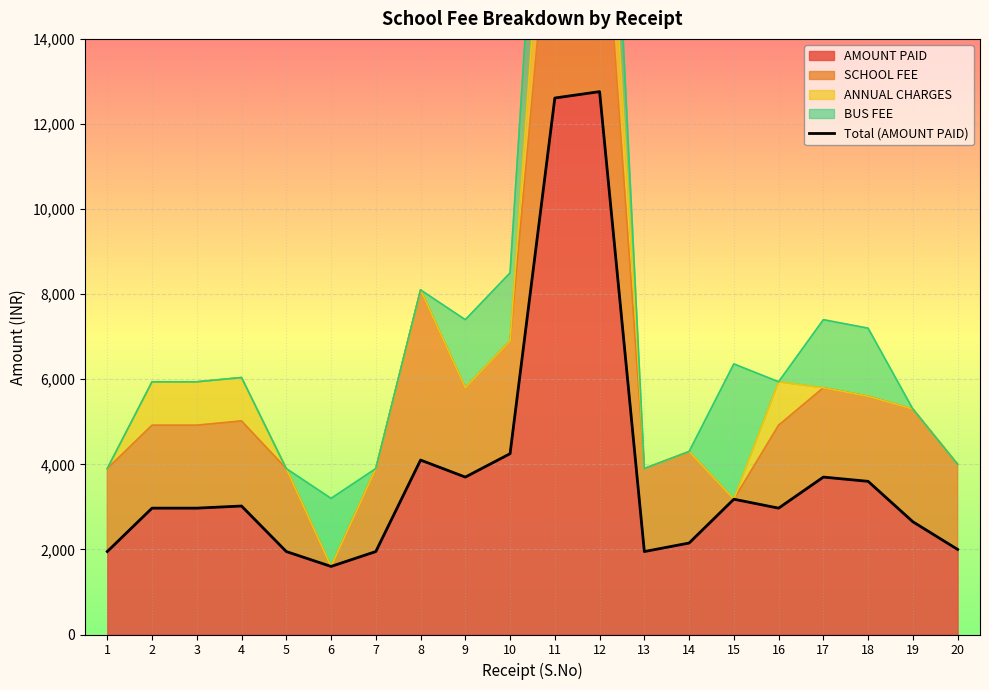

Is it true that the value at 16 is 907?

False